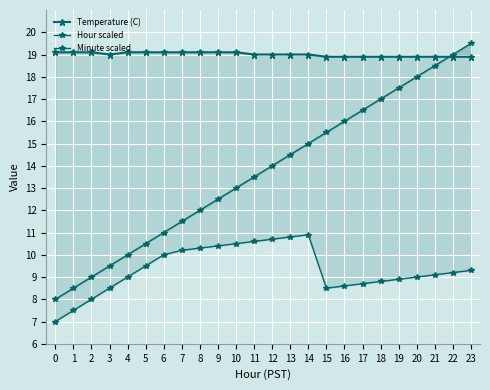

Reading right to left, list all the values displayed in this chart.

Temperature (C): 23=18.9	22=18.9	21=18.9	20=18.9	19=18.9	18=18.9	17=18.9	16=18.9	15=18.9	14=19.0	13=19.0	12=19.0	11=19.0	10=19.1	9=19.1	8=19.1	7=19.1	6=19.1	5=19.1	4=19.1	3=19.0	2=19.1	1=19.1	0=19.1
Hour scaled: 23=19.5	22=19.0	21=18.5	20=18.0	19=17.5	18=17.0	17=16.5	16=16.0	15=15.5	14=15.0	13=14.5	12=14.0	11=13.5	10=13.0	9=12.5	8=12.0	7=11.5	6=11.0	5=10.5	4=10.0	3=9.5	2=9.0	1=8.5	0=8.0
Minute scaled: 23=9.3	22=9.2	21=9.1	20=9.0	19=8.9	18=8.8	17=8.7	16=8.6	15=8.5	14=10.9	13=10.8	12=10.7	11=10.6	10=10.5	9=10.4	8=10.3	7=10.2	6=10.0	5=9.5	4=9.0	3=8.5	2=8.0	1=7.5	0=7.0